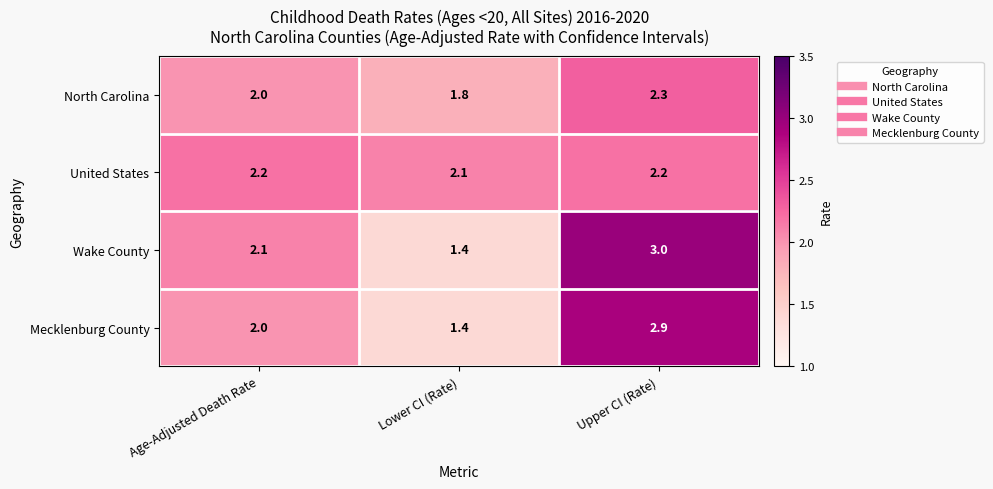

Count the number of data series in this chart.

4